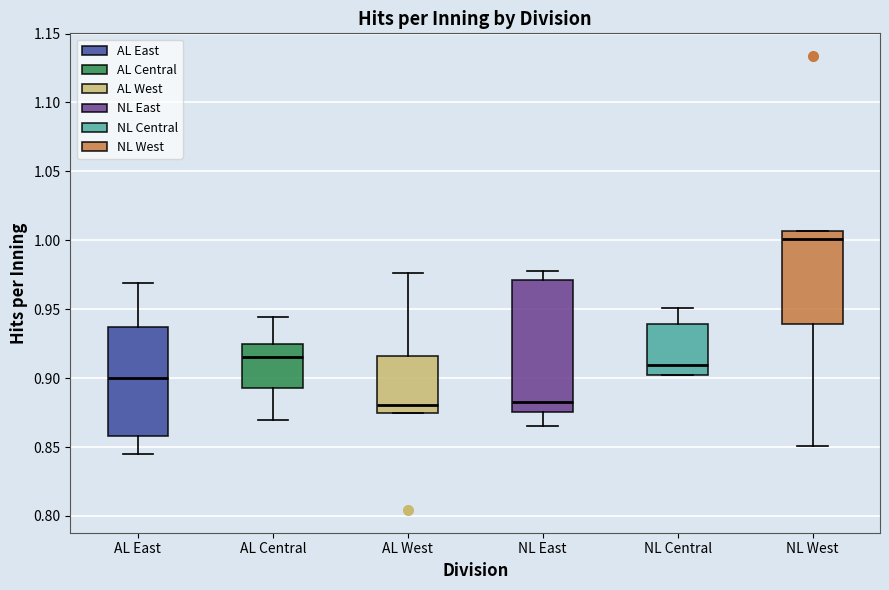

Reading left to right, transcribe this box plot: for each box, give where its median line is, the range the box spans, and where its two whiskers end, as read against the y-axis. The values are not printed on the chart, so give them approximately, as read against the axis.

AL East: median 0.900, box 0.860 to 0.935, whiskers 0.845 to 0.970
AL Central: median 0.915, box 0.895 to 0.925, whiskers 0.870 to 0.945
AL West: median 0.880, box 0.875 to 0.915, whiskers 0.875 to 0.975
NL East: median 0.885, box 0.875 to 0.970, whiskers 0.865 to 0.980
NL Central: median 0.910, box 0.900 to 0.940, whiskers 0.900 to 0.950
NL West: median 1.000, box 0.940 to 1.005, whiskers 0.850 to 1.005